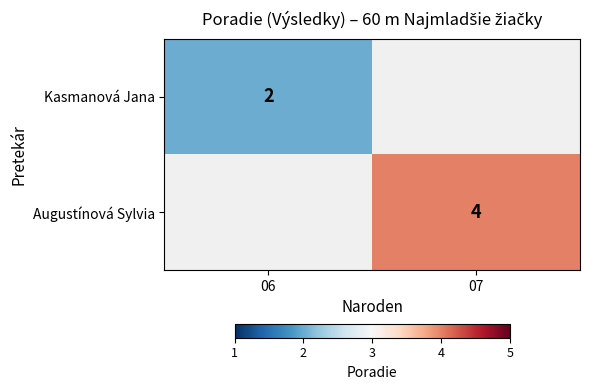

True or false: Kasmanová Jana has a value of 1 at 06.

False